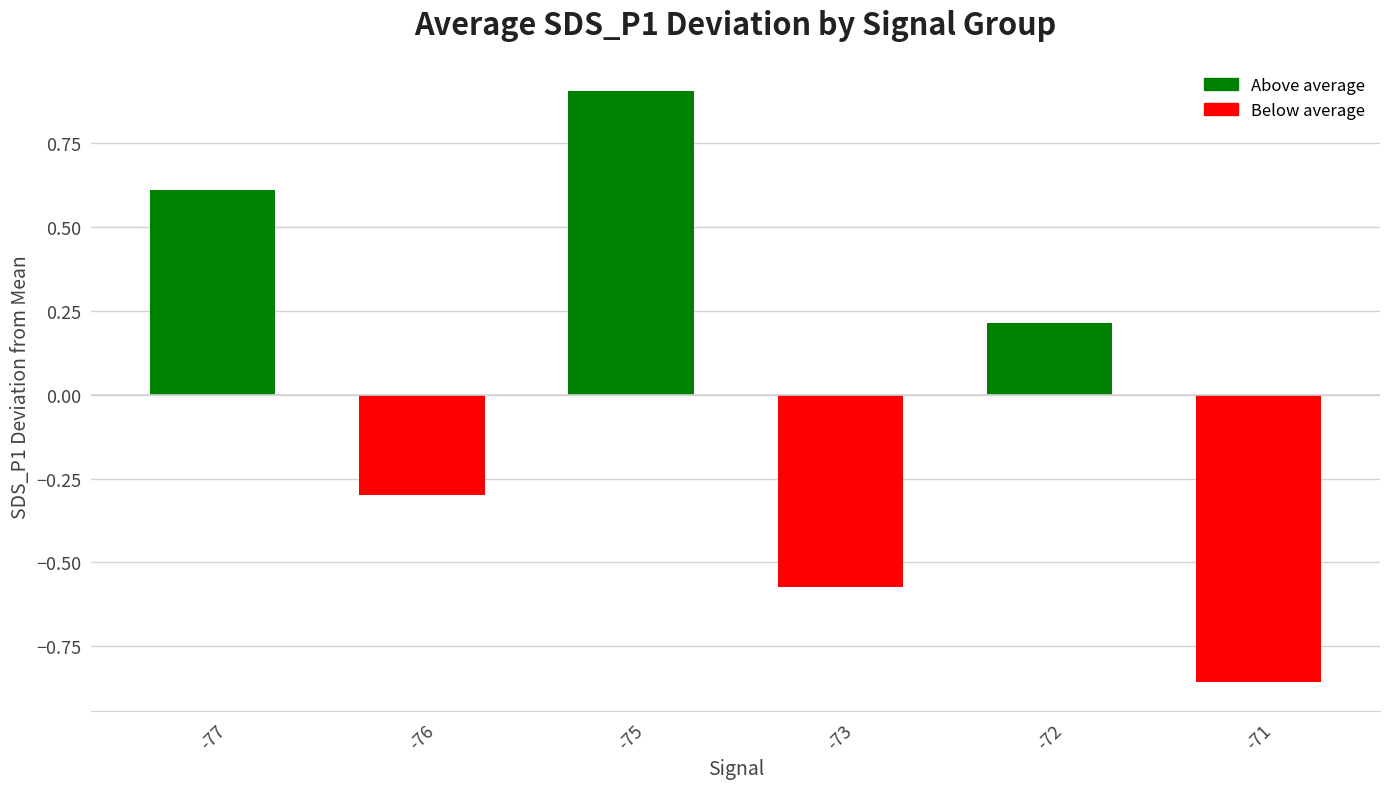

How many bars are there in total?

6